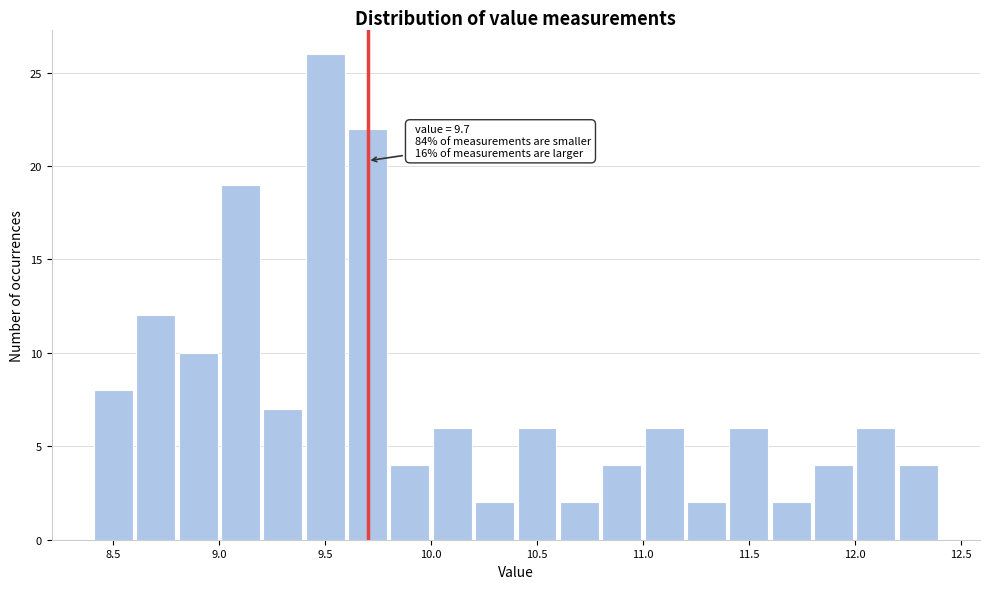

Over which range of the x-axis is the bar tallest?

9.4 to 9.6